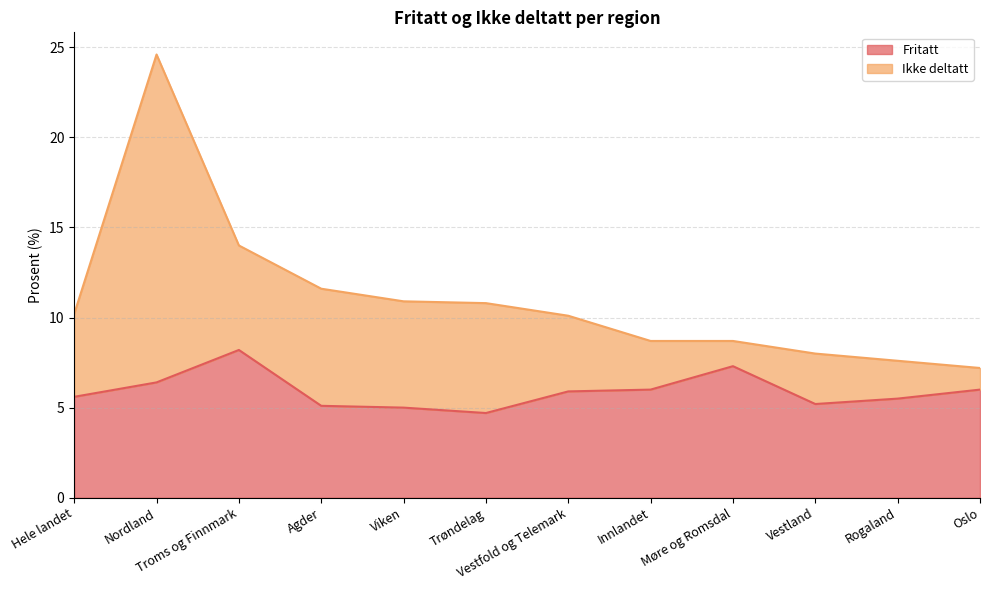

What is the difference between the maximum and minimum values?

3.5